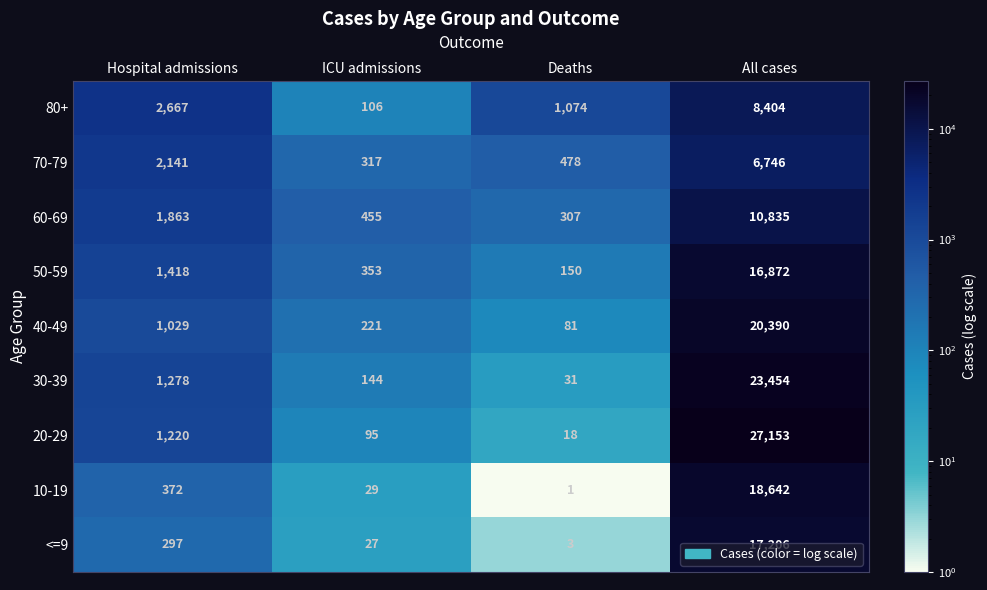

What is the approximate value of 10-19 at All cases, to the nearest 10?

18640